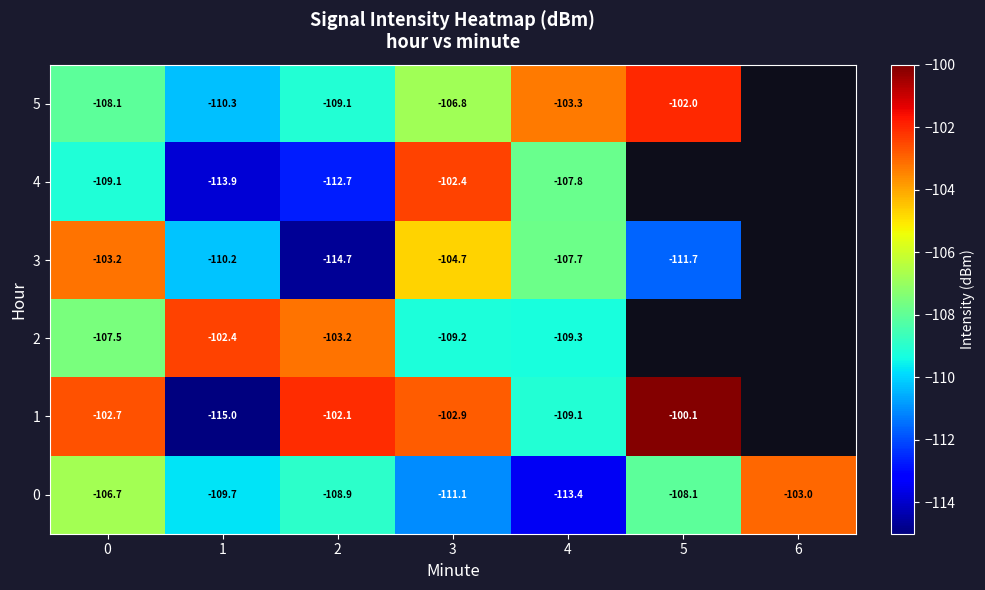

What is the difference between the maximum and minimum values in the 3 series?

11.5